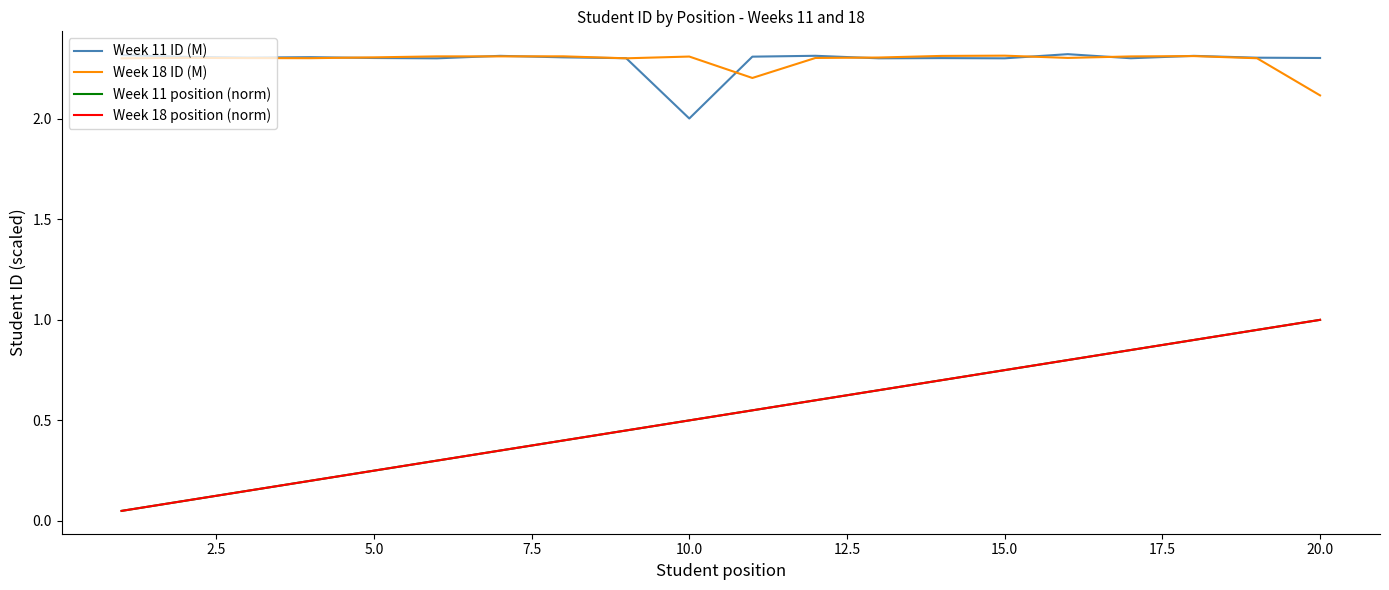

Reading left to right, transcribe all the data shown in this chart.

Week 11 ID (M): 2.3	2.3	2.3	2.3	2.3	2.3	2.3	2.3	2.3	2.0	2.3	2.3	2.3	2.3	2.3	2.3	2.3	2.3	2.3	2.3
Week 18 ID (M): 2.3	2.3	2.3	2.3	2.3	2.3	2.3	2.3	2.3	2.3	2.2	2.3	2.3	2.3	2.3	2.3	2.3	2.3	2.3	2.1
Week 11 position (norm): 0.1	0.1	0.1	0.2	0.2	0.3	0.3	0.4	0.5	0.5	0.6	0.6	0.7	0.7	0.8	0.8	0.8	0.9	0.9	1.0
Week 18 position (norm): 0.1	0.1	0.1	0.2	0.2	0.3	0.3	0.4	0.5	0.5	0.6	0.6	0.7	0.7	0.8	0.8	0.8	0.9	0.9	1.0